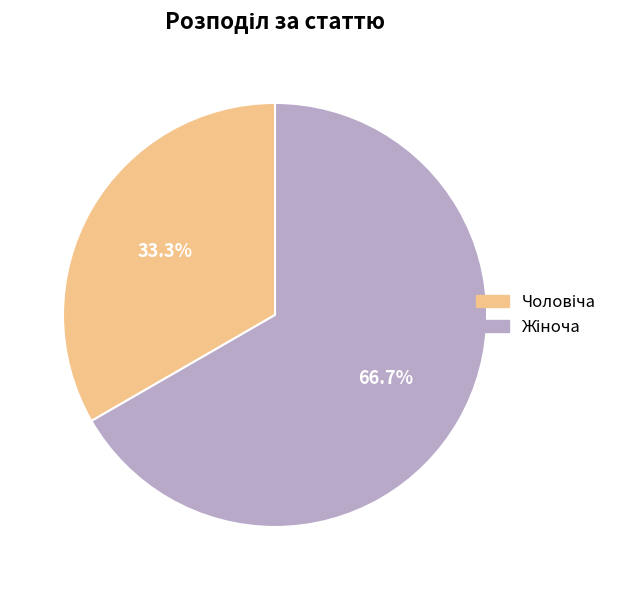

Is there any slice that represents more than half of the pie?

Yes